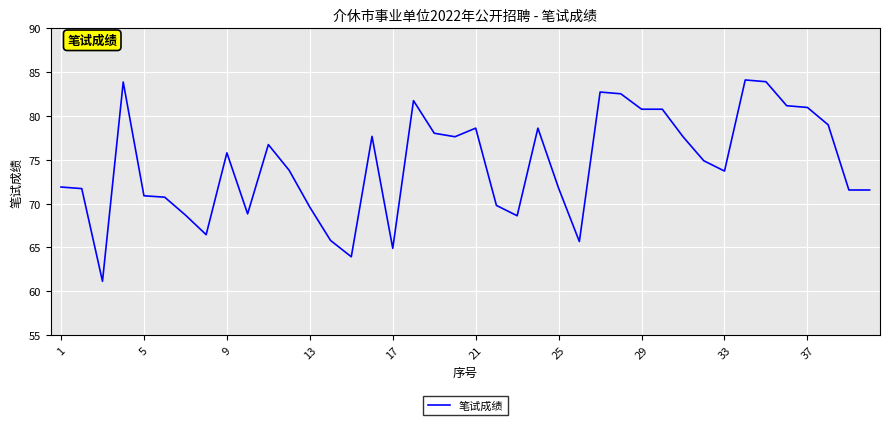

What is the difference between the maximum and minimum values?

23.0